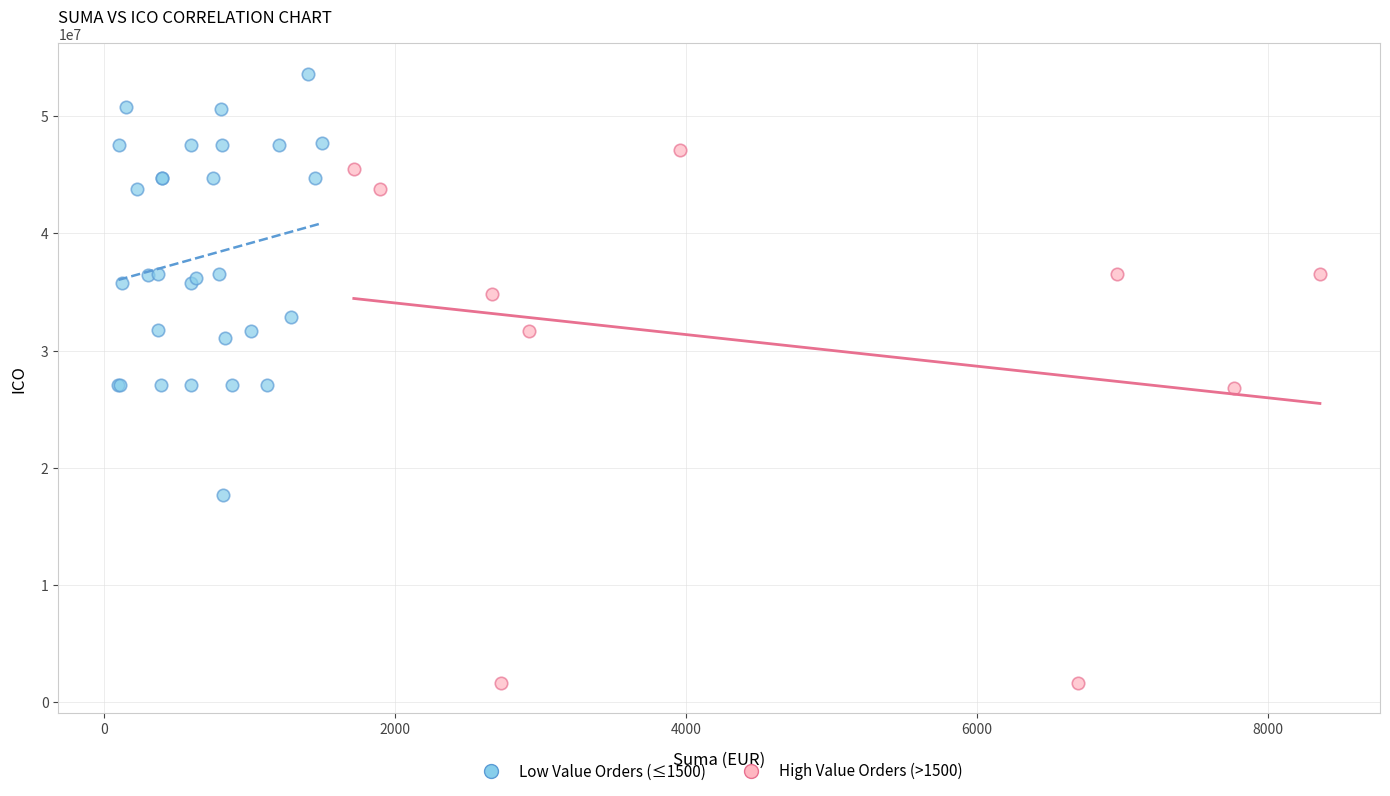

What are all the series names shown in the legend?

Low Value Orders (≤1500), High Value Orders (>1500)